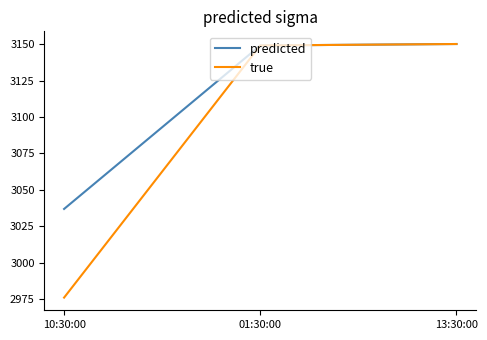

Does the chart display data point markers on the line(s)?

No